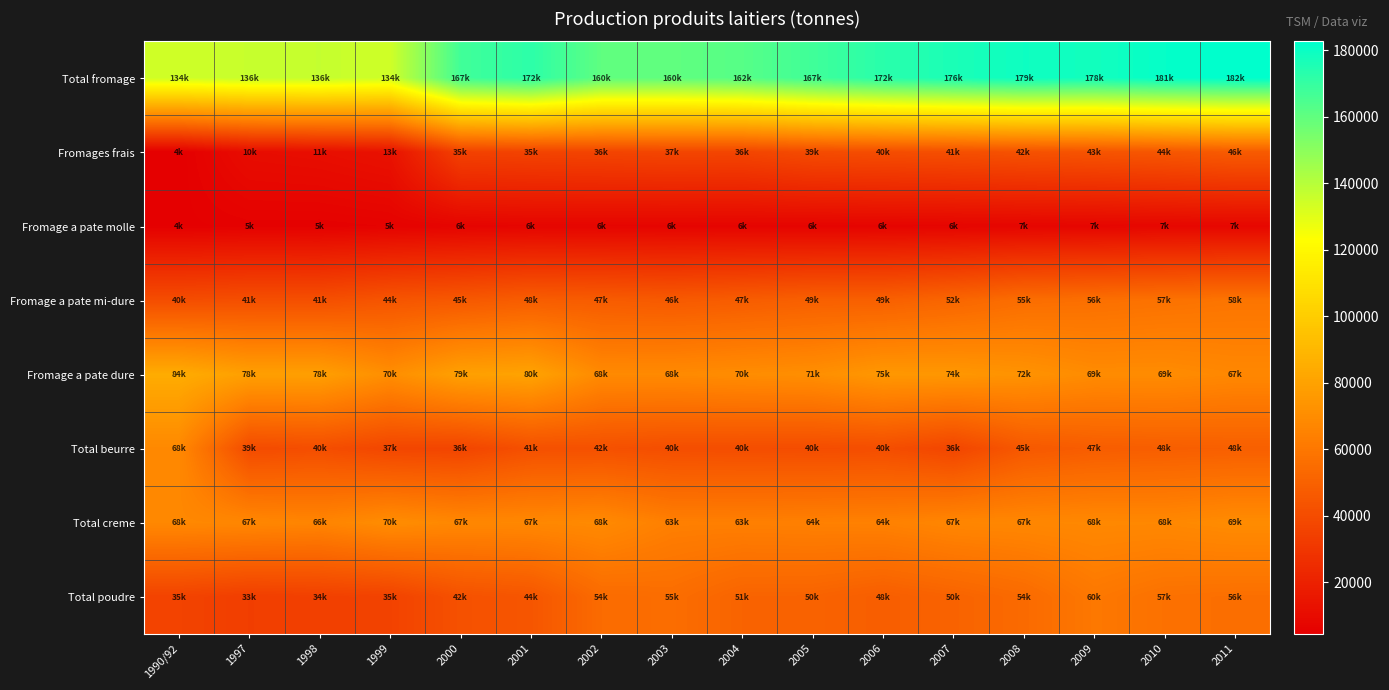

Which series has the largest total across all categories?

Total fromage